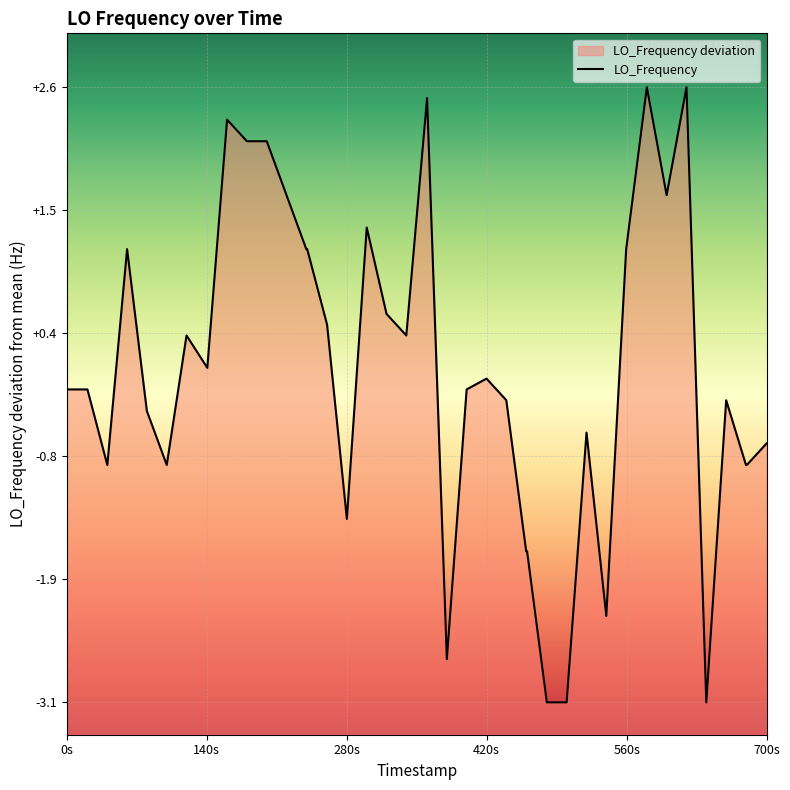

How many points are lower than both their immediate neighbors (excluding endpoints)?

9